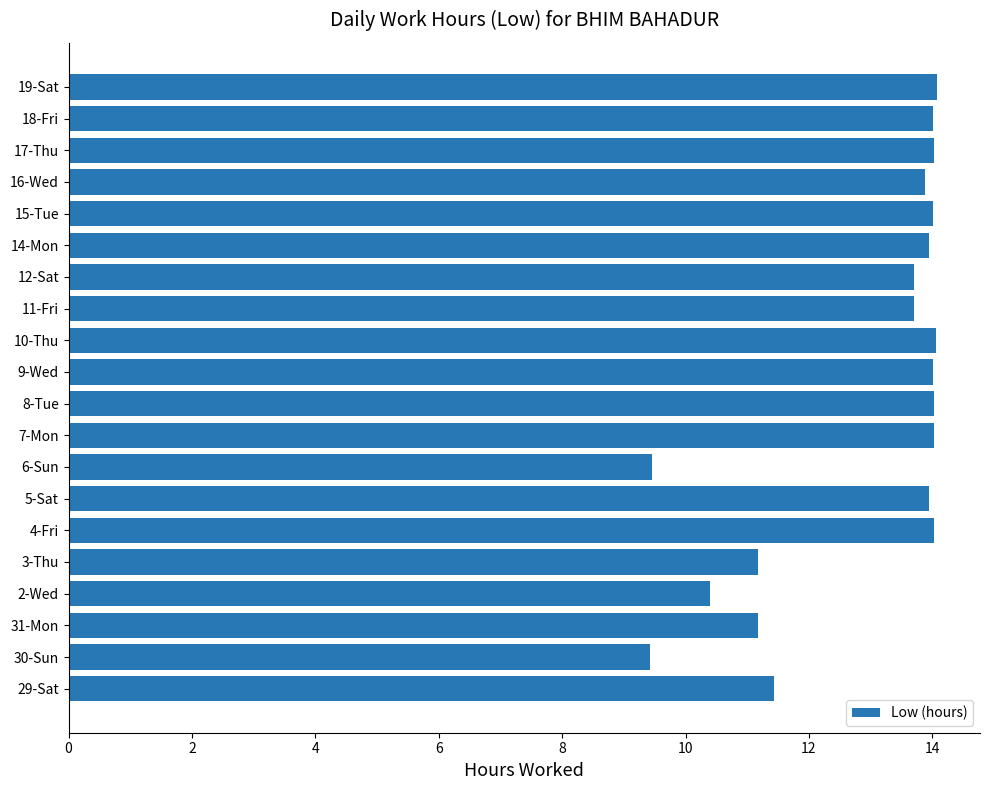

What is the greatest value displayed?

14.1